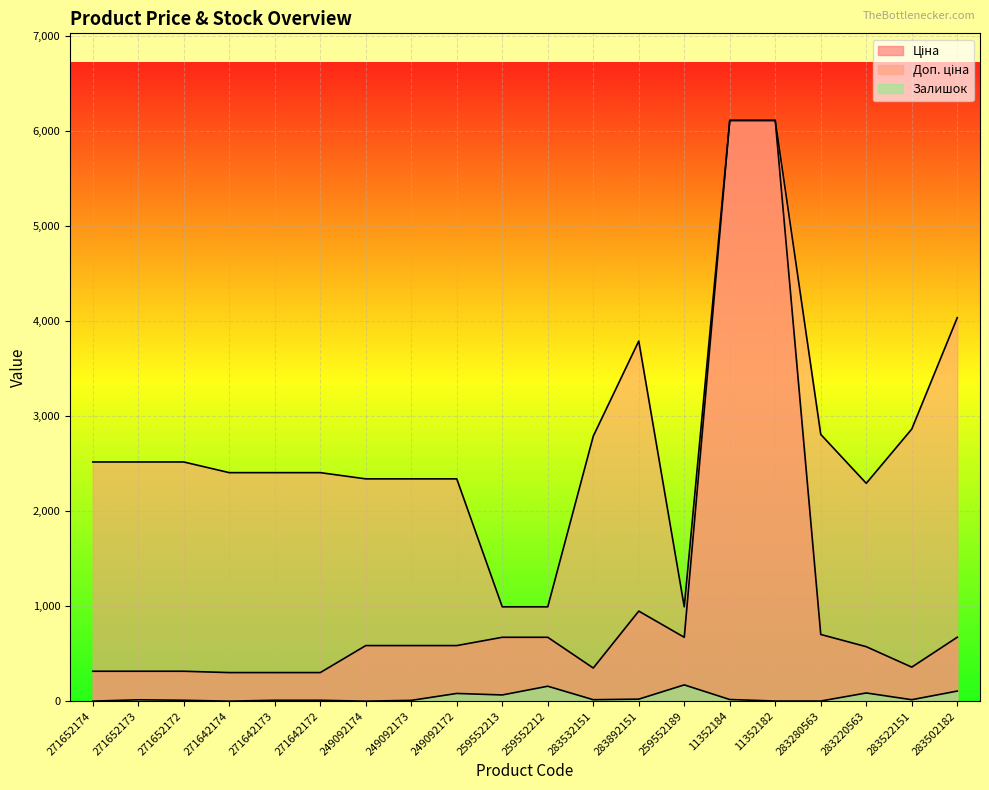

Which series has the widest spread of values?

Ціна